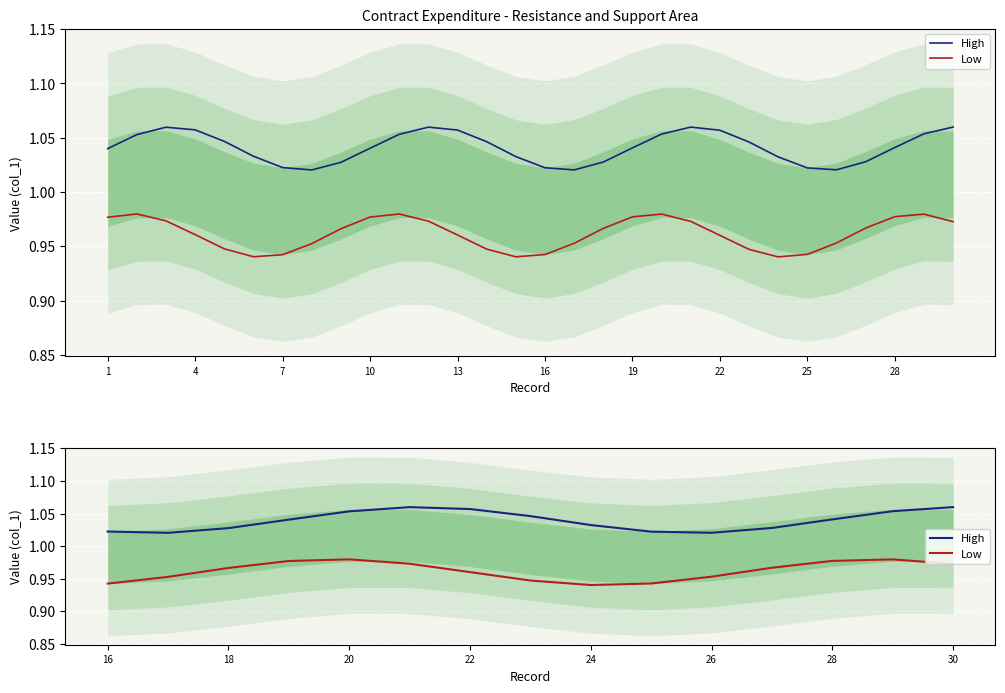

True or false: High has a value of 1.6 at 30.

False